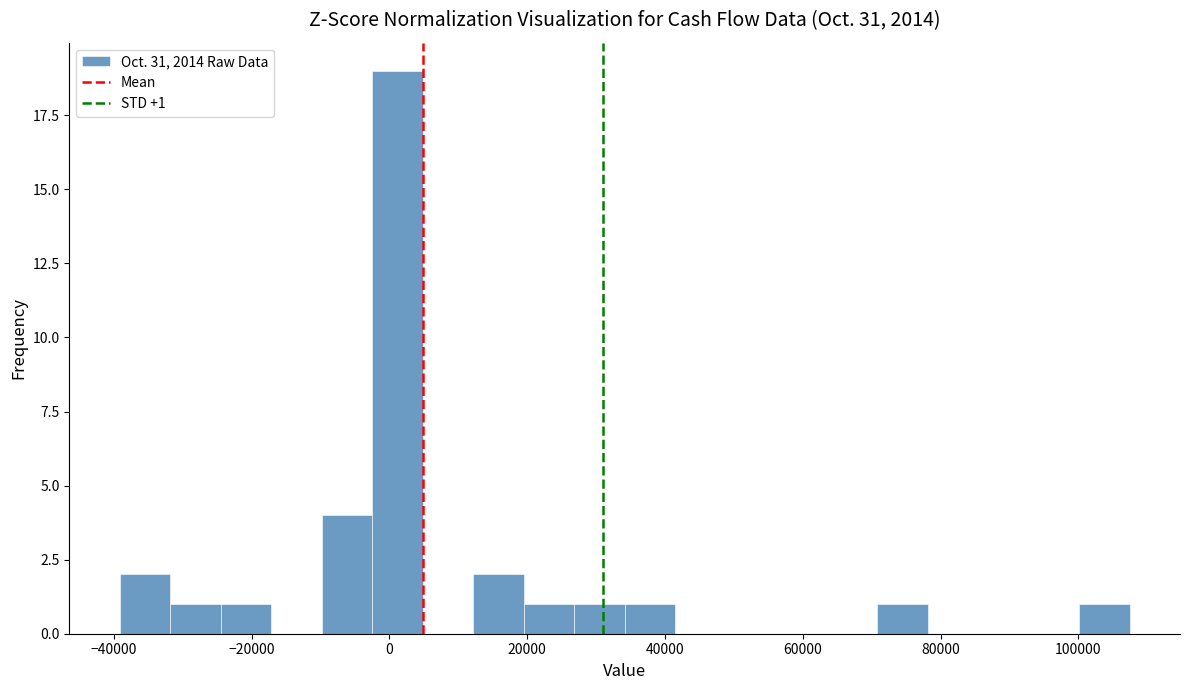

Read against the x-axis, roughly where is the centre of the tallest bar?

2000